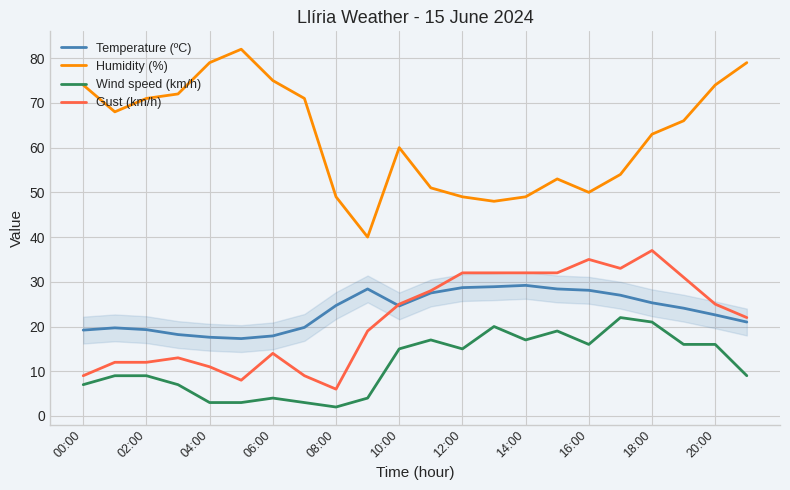

What is the maximum value shown in the chart?

82.0